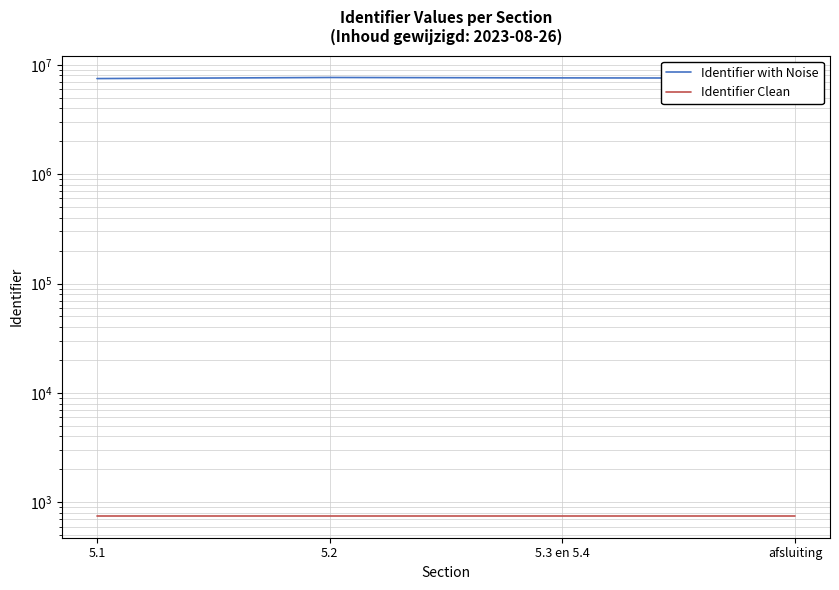

Does the chart display data point markers on the line(s)?

No